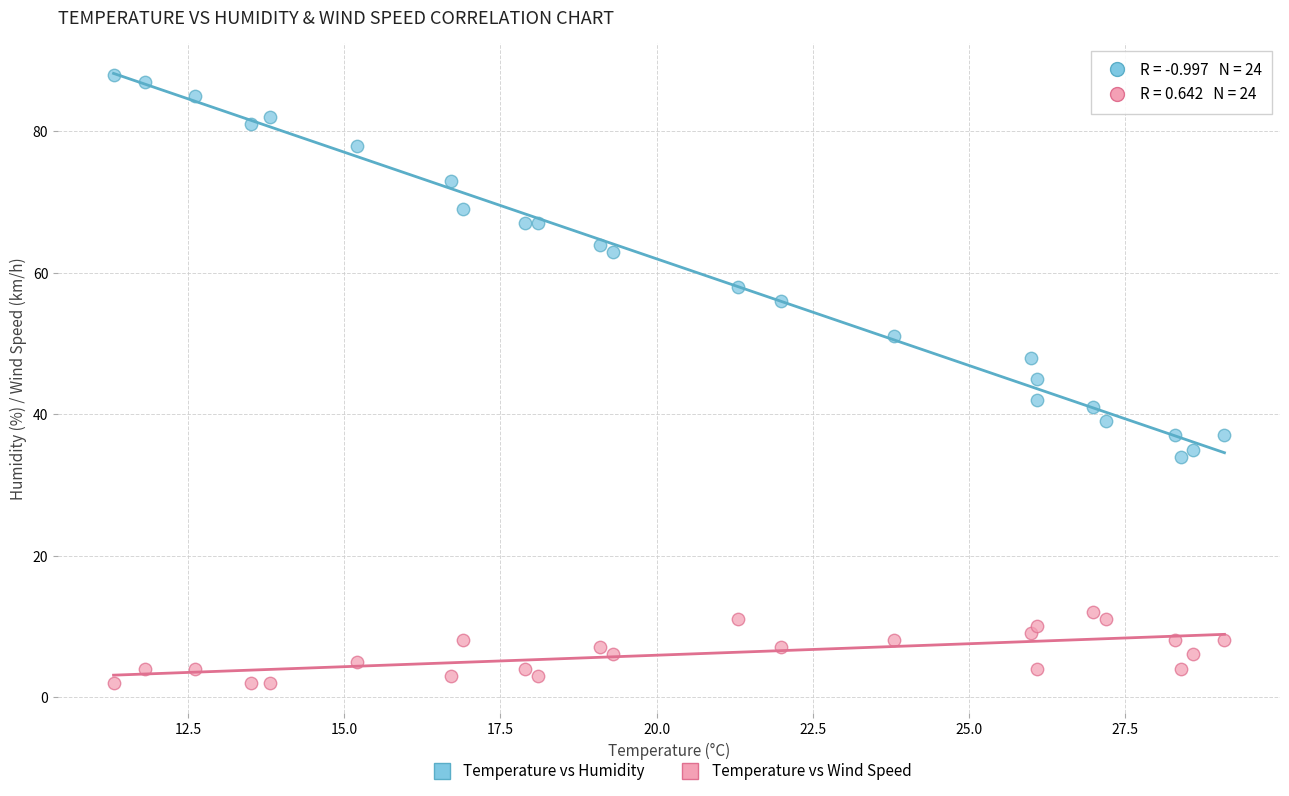

What are all the series names shown in the legend?

Temperature vs Humidity, Temperature vs Wind Speed